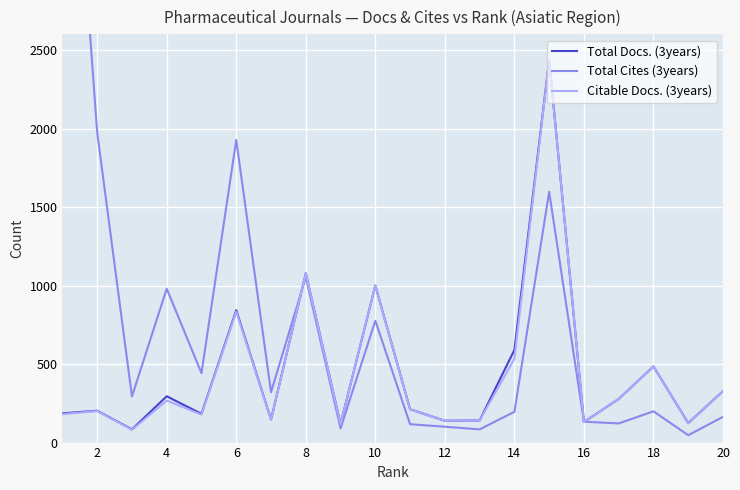

Reading left to right, transcribe all the data shown in this chart.

Total Docs. (3years): 186	203	84	295	183	843	147	1078	118	1000	212	139	141	590	2438	131	278	485	124	328
Total Cites (3years): 5019	1975	294	980	442	1927	321	1054	90	776	117	101	84	196	1597	133	122	199	47	164
Citable Docs. (3years): 181	201	81	268	178	833	145	1078	117	1000	211	139	141	534	2438	131	278	485	123	328